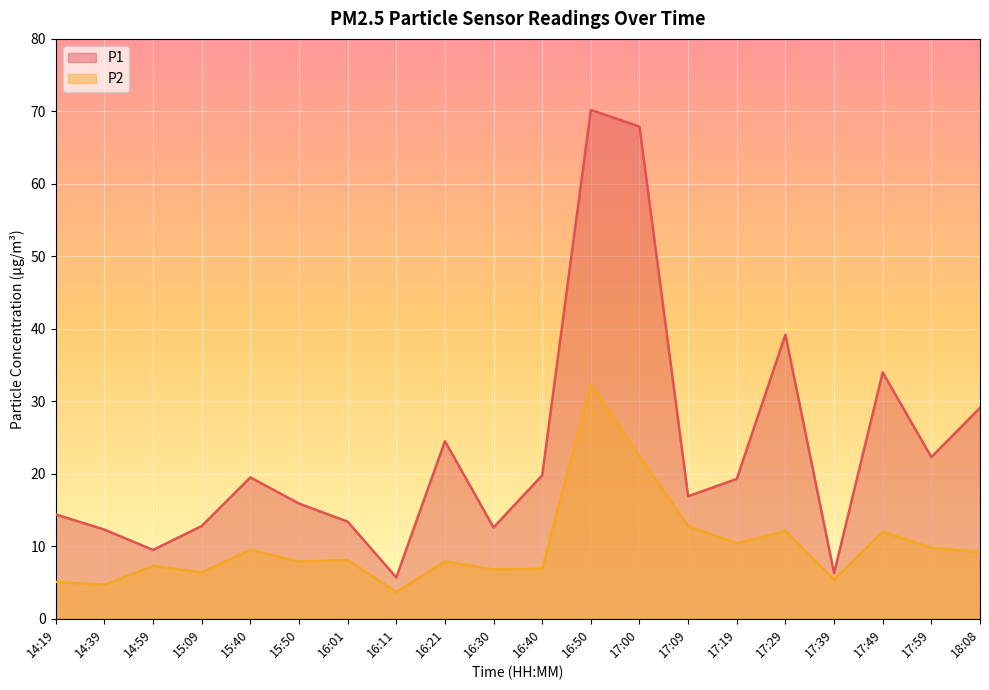

What is the label of the 2nd point from the left?

14:39